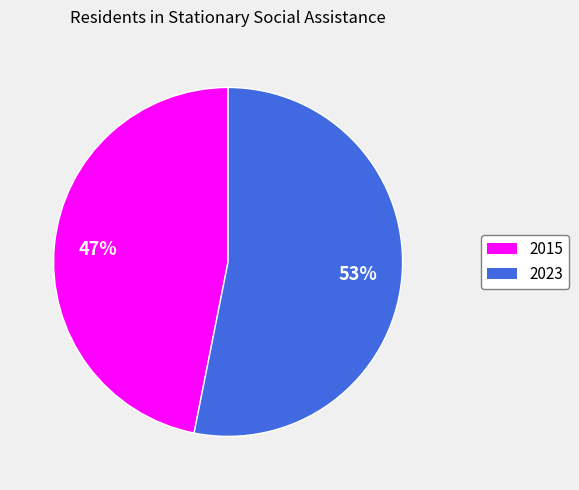

Combined, do 2023 and 2015 account for over 50%?

Yes